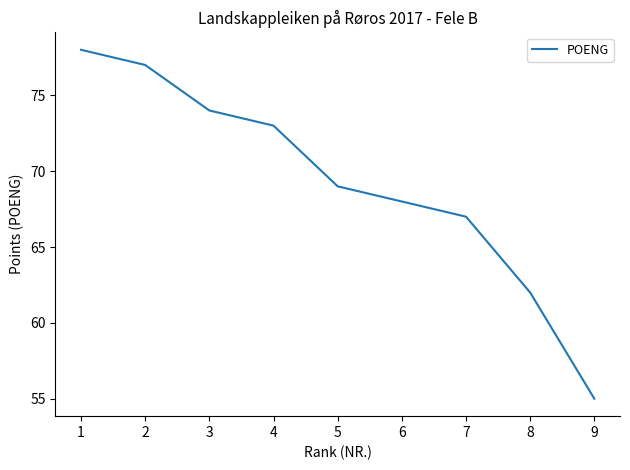

True or false: the data shows 69 at 5.

True